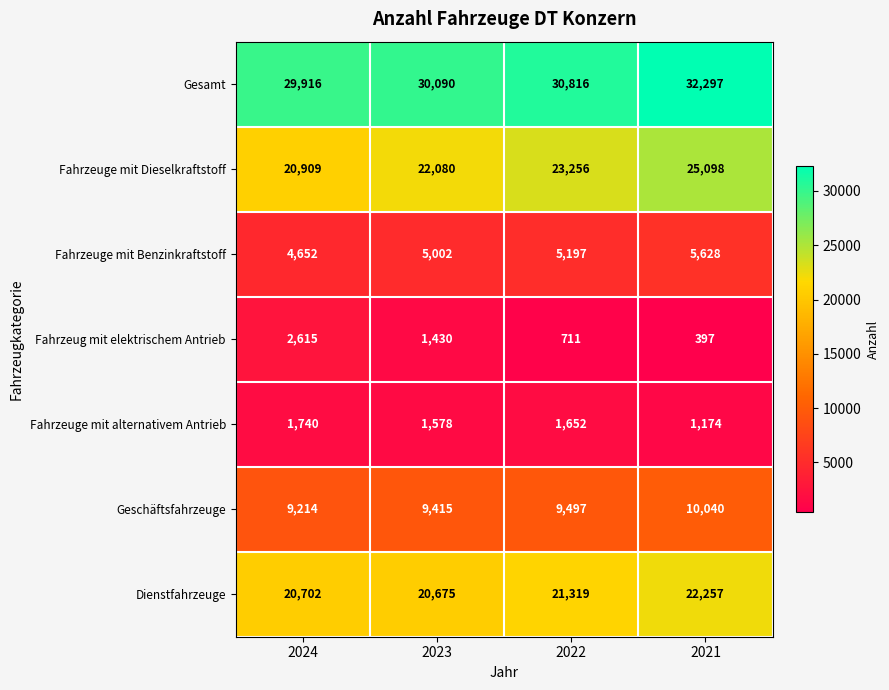

Reading left to right, list all the values displayed in this chart.

Gesamt: 2024=29916	2023=30090	2022=30816	2021=32297
Fahrzeuge mit Dieselkraftstoff: 2024=20909	2023=22080	2022=23256	2021=25098
Fahrzeuge mit Benzinkraftstoff: 2024=4652	2023=5002	2022=5197	2021=5628
Fahrzeug mit elektrischem Antrieb: 2024=2615	2023=1430	2022=711	2021=397
Fahrzeuge mit alternativem Antrieb: 2024=1740	2023=1578	2022=1652	2021=1174
Geschäftsfahrzeuge: 2024=9214	2023=9415	2022=9497	2021=10040
Dienstfahrzeuge: 2024=20702	2023=20675	2022=21319	2021=22257